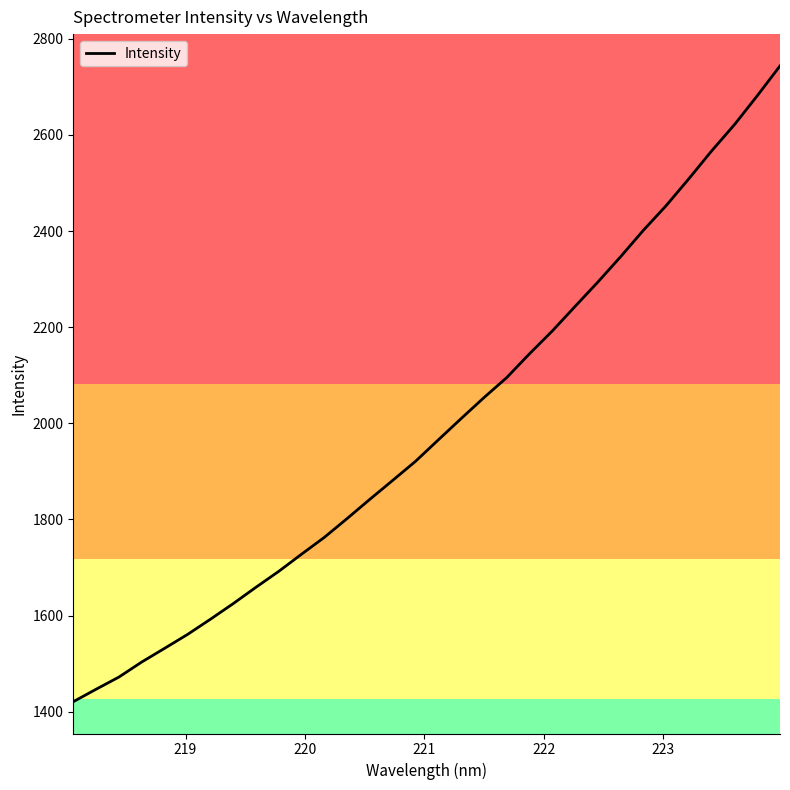

What is the smallest value displayed?

1421.0